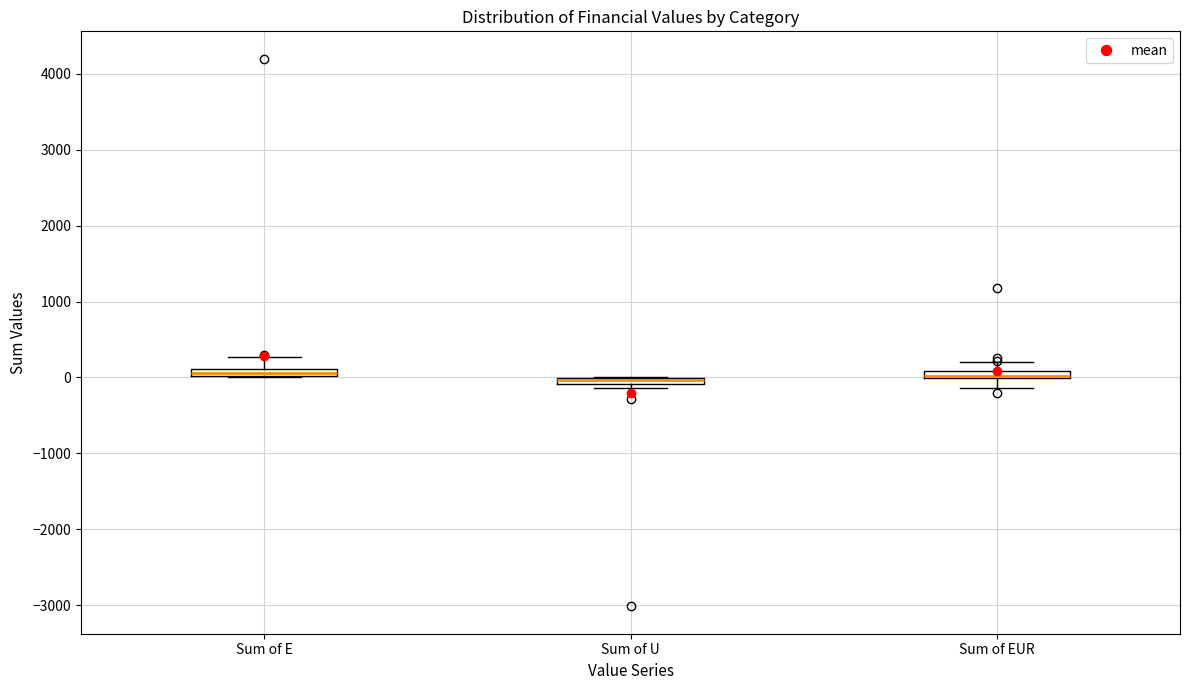

Where is the upper edge of the box for Sum of U on the y-axis? The values are not printed on the chart, so give them approximately, as read against the axis.

0